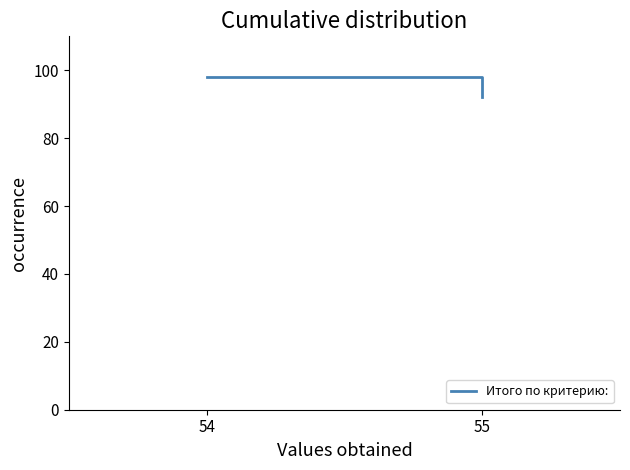

What is the minimum value shown in the chart?

92.0